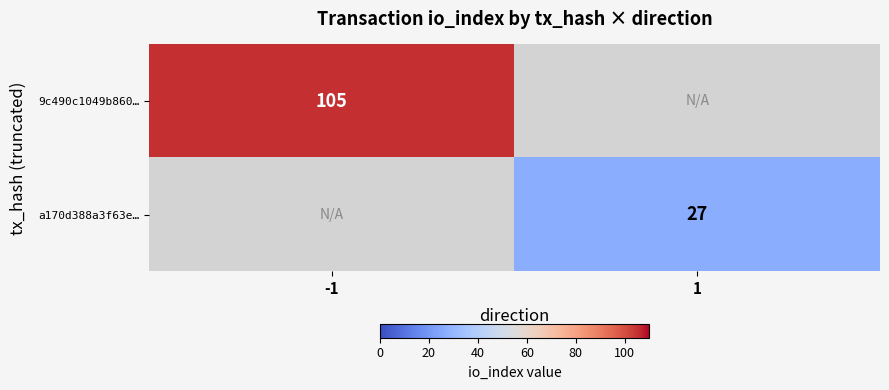

The value of 9c490c1049b860… at -1 is 157. True or false?

False